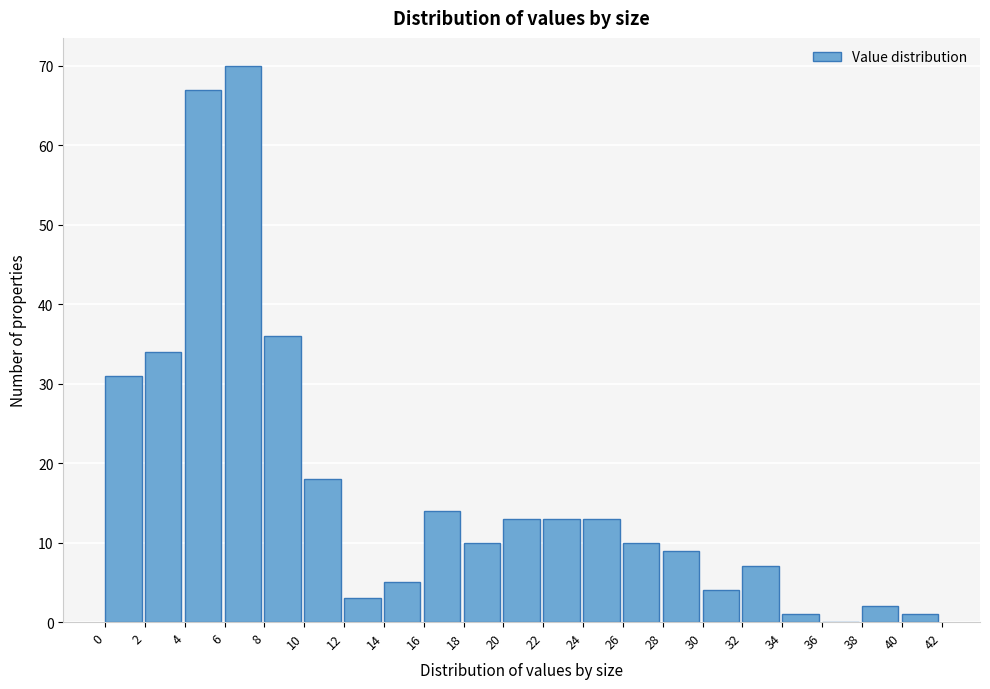

Reading left to right, transcribe this chart: for each bar, give the range it covers on the x-axis and its height. The values are not printed on the chart, so give them approximately, as read against the axis.

0 to 2: 31
2 to 4: 34
4 to 6: 67
6 to 8: 70
8 to 10: 36
10 to 12: 18
12 to 14: 3
14 to 16: 5
16 to 18: 14
18 to 20: 10
20 to 22: 13
22 to 24: 13
24 to 26: 13
26 to 28: 10
28 to 30: 9
30 to 32: 4
32 to 34: 7
34 to 36: 1
36 to 38: 0
38 to 40: 2
40 to 42: 1